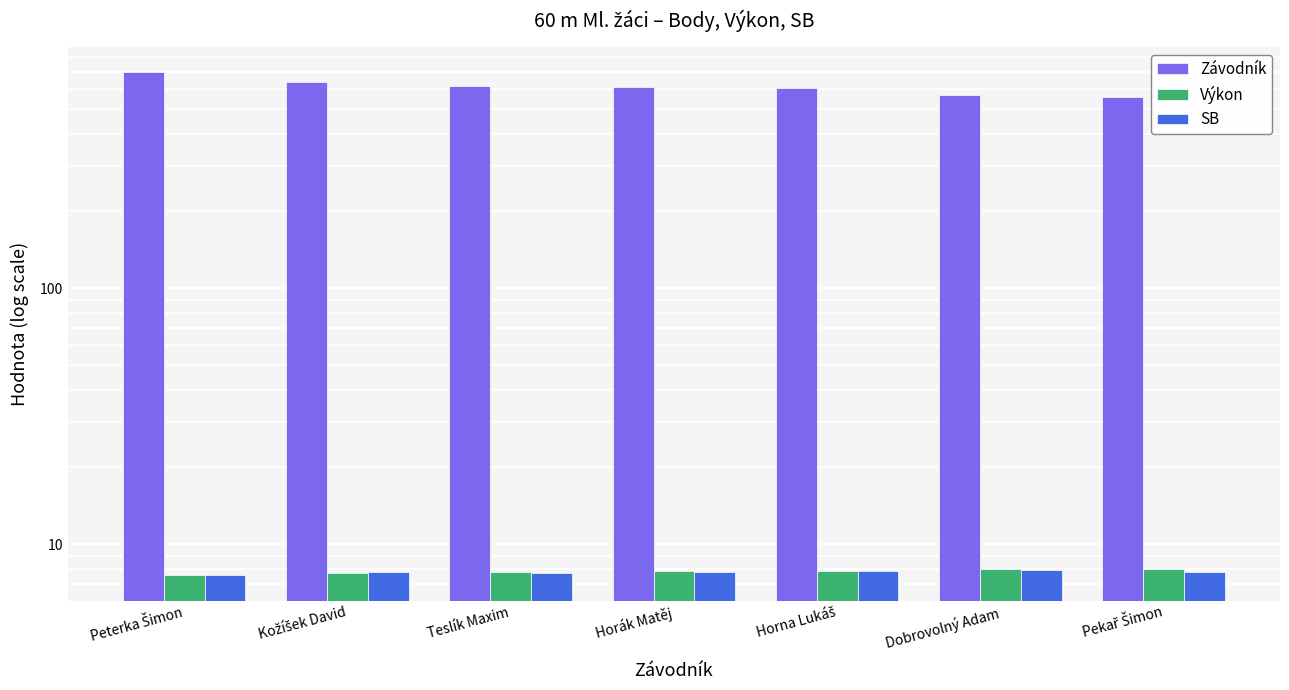

Rank the series at Teslík Maxim from lowest to highest value.

SB, Výkon, Závodník